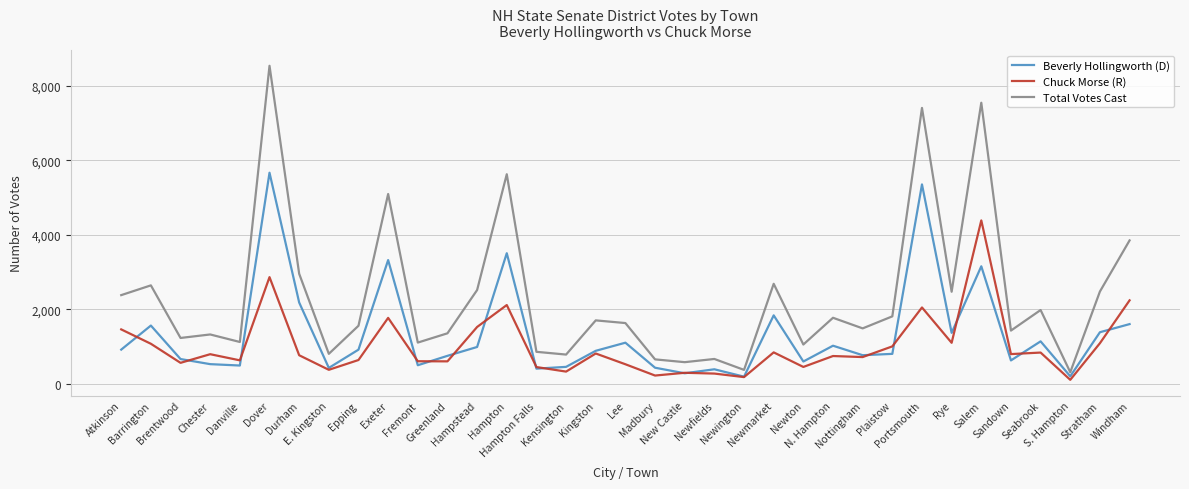

Is the value of Total Votes Cast at Newmarket greater than the value of Chuck Morse (R) at Windham?

Yes